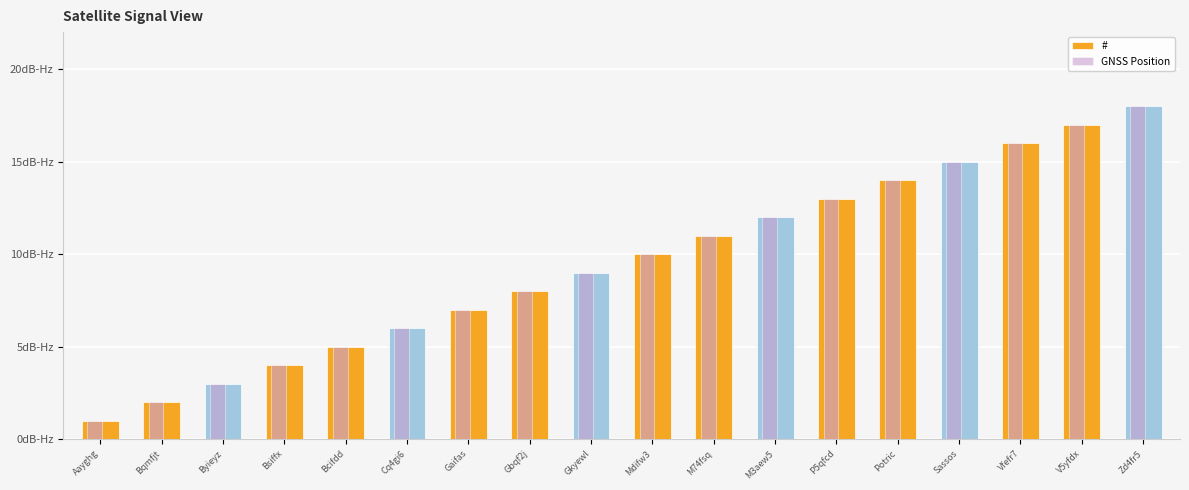

Read the # value at M3aew5.

12